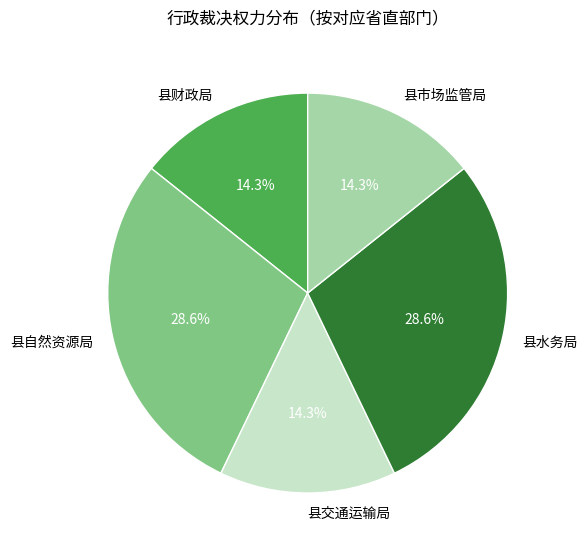

Which has a higher value, 县自然资源局 or 县财政局?

县自然资源局